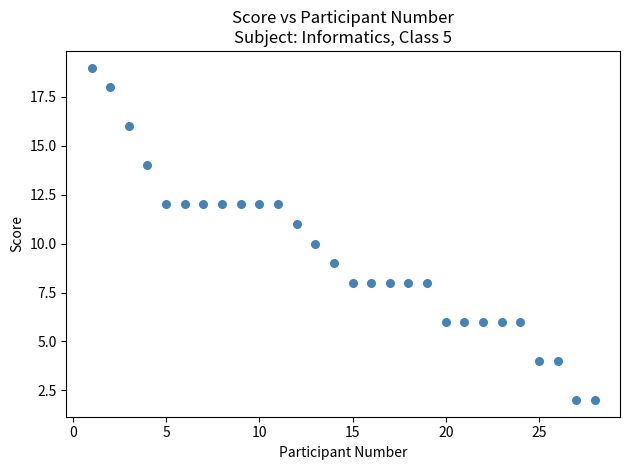

What is the range of Y values (max minus min)?

17